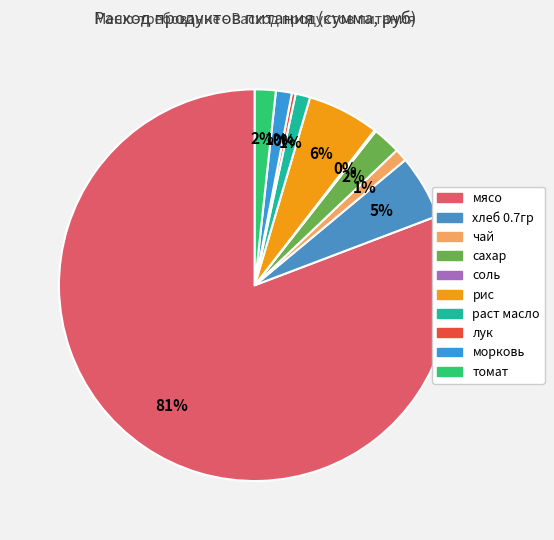

To the nearest percent, what percentage of the pie is раст масло?

1%